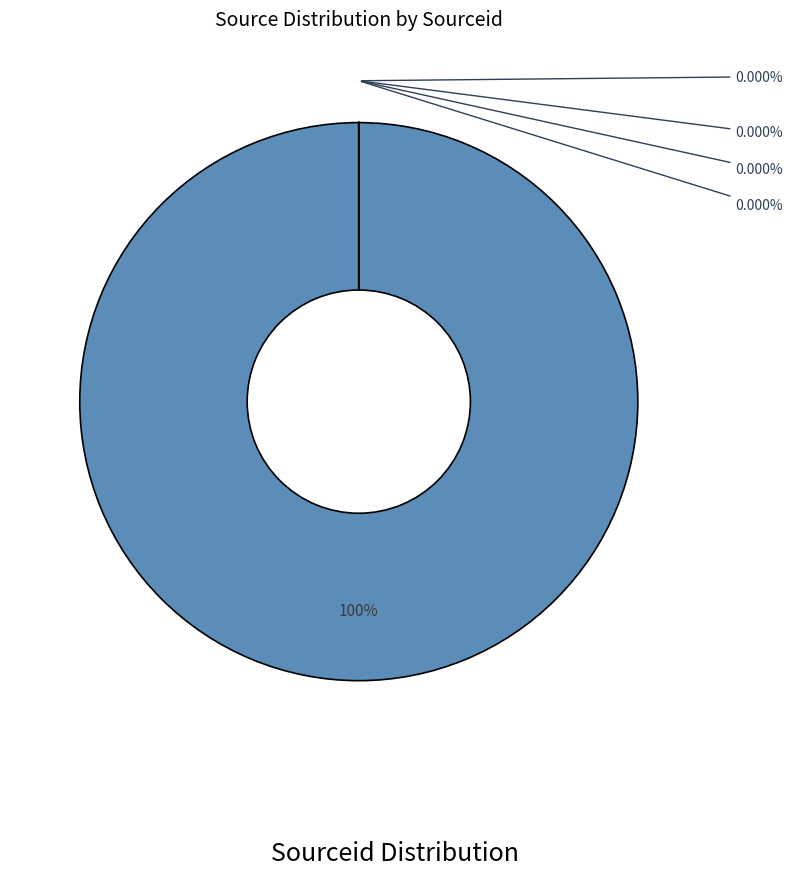

What is the smallest slice in the pie chart?

Terra